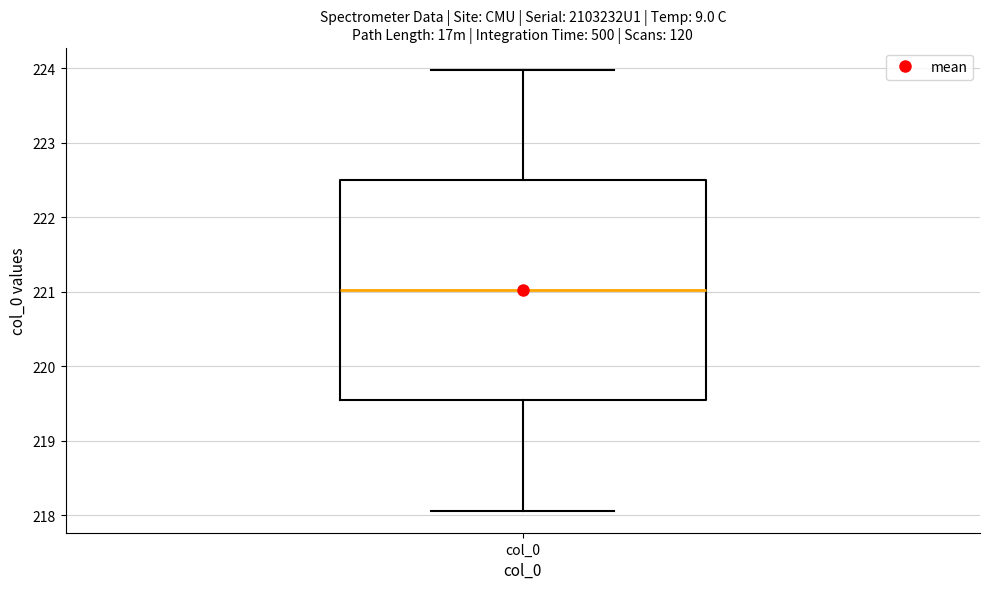

Transcribe this box plot: give where the median line is, the range the box spans, and where the two whiskers end, as read against the y-axis. The values are not printed on the chart, so give them approximately, as read against the axis.

median 221.0, box 219.5 to 222.5, whiskers 218.1 to 224.0